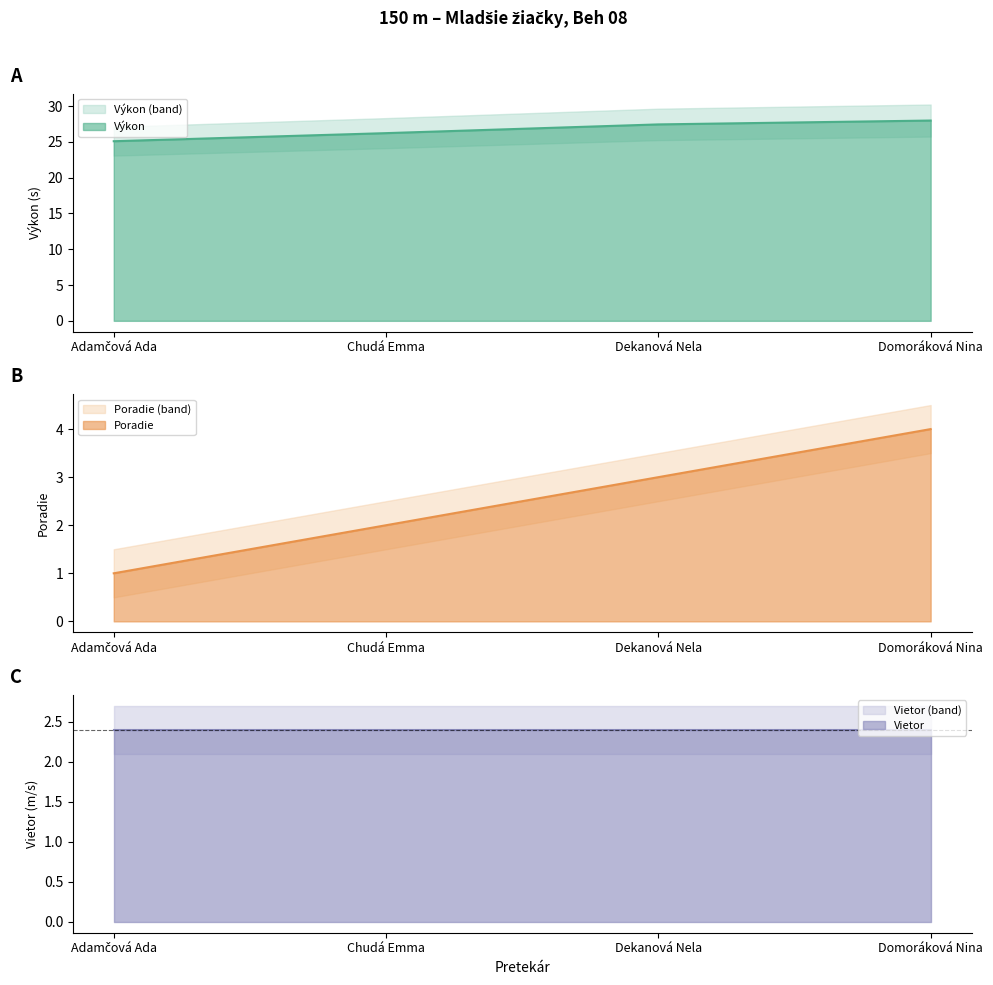

Between Domoráková Nina and Adamčová Ada, which is larger?

Domoráková Nina